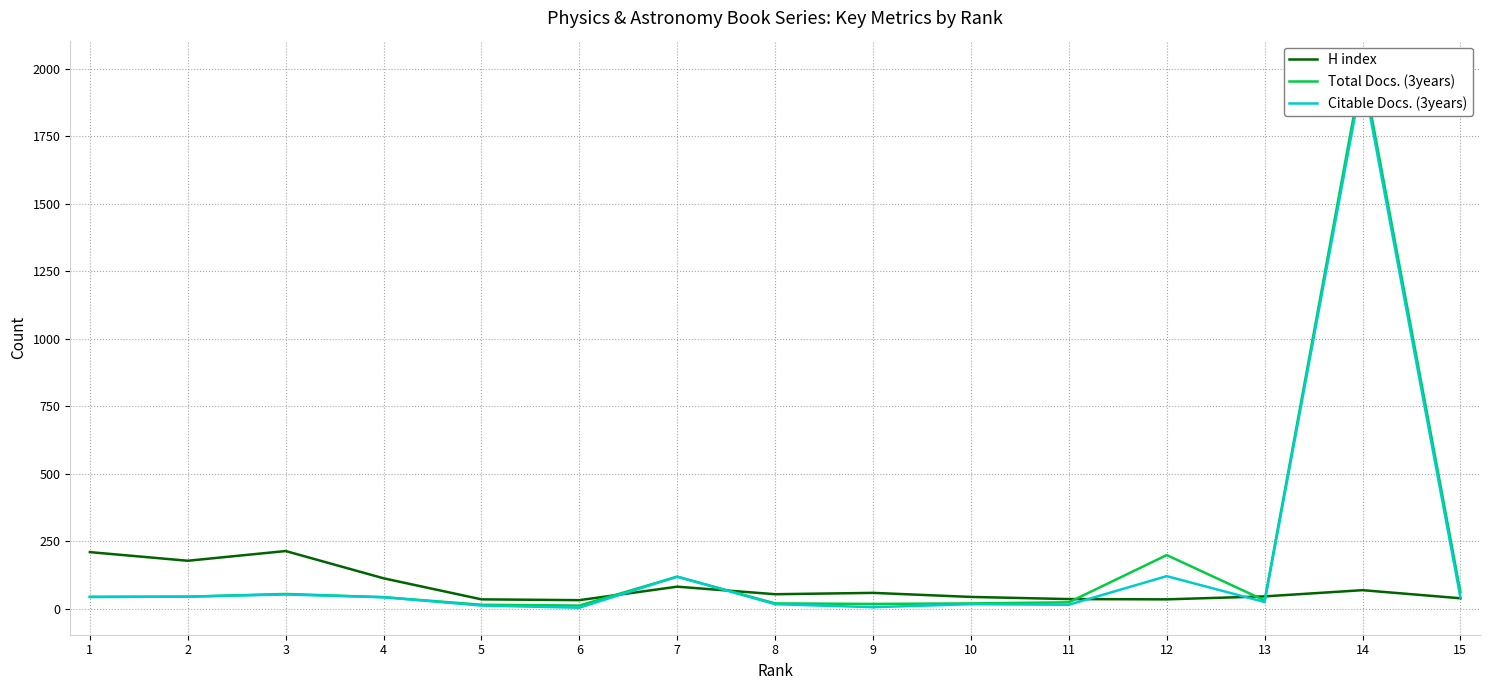

What is the highest value of the H index series?

214